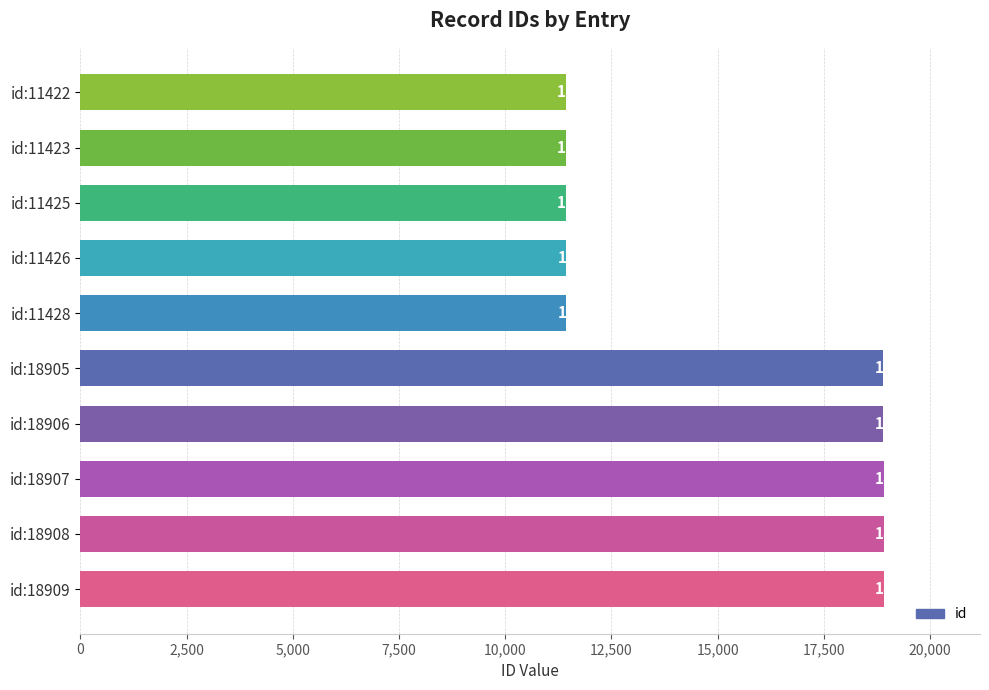

List the labels in order of value, smallest first.

id:11422, id:11423, id:11425, id:11426, id:11428, id:18905, id:18906, id:18907, id:18908, id:18909